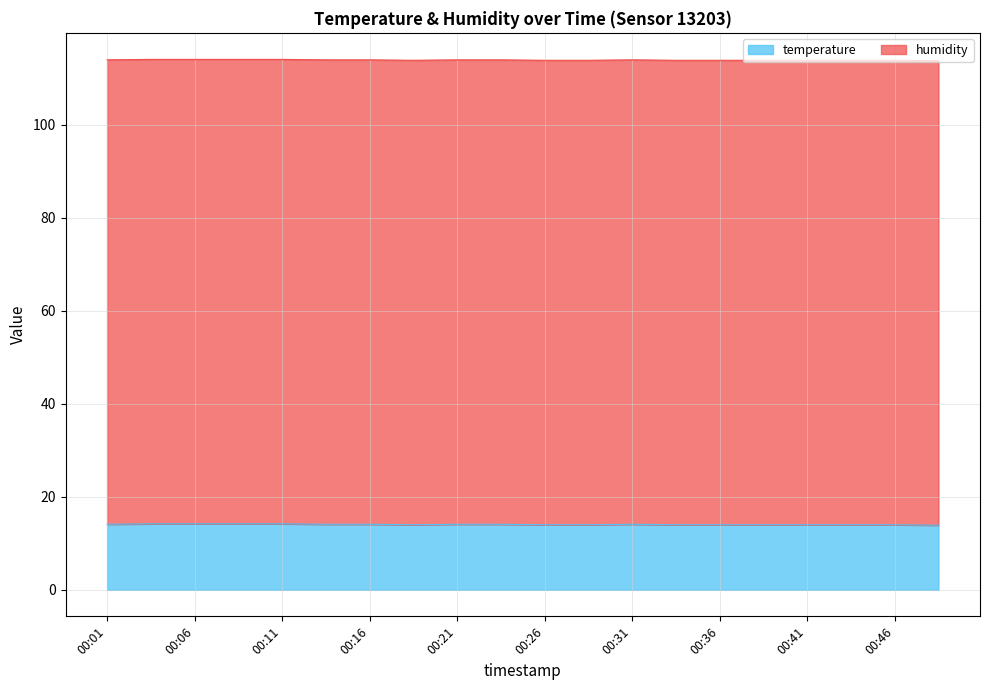

What is the value of the 1st point from the left?

14.1